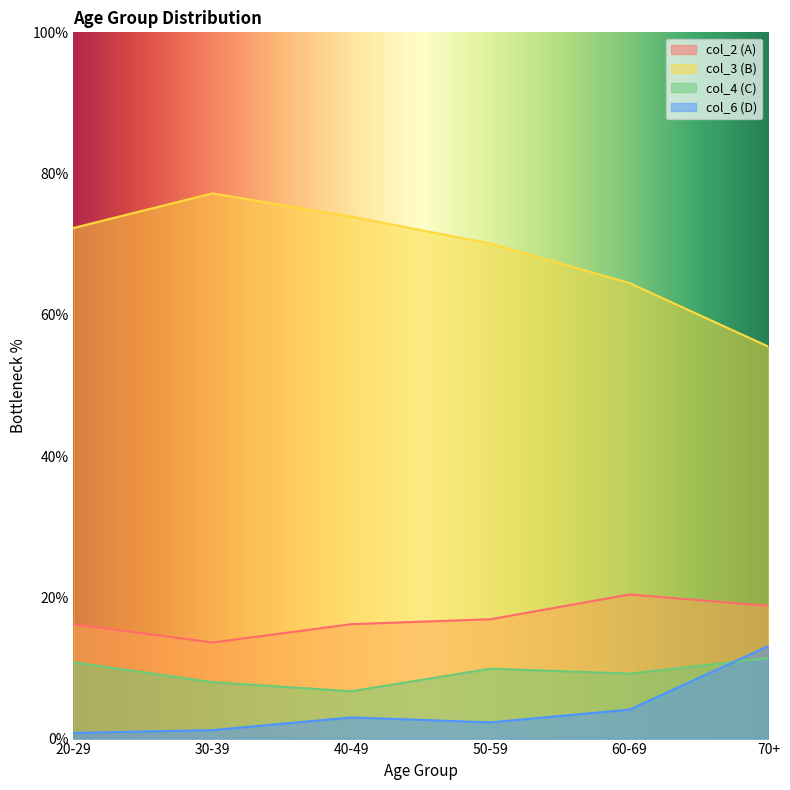

What is the spread (max minus min) of values at 70+?

44.1